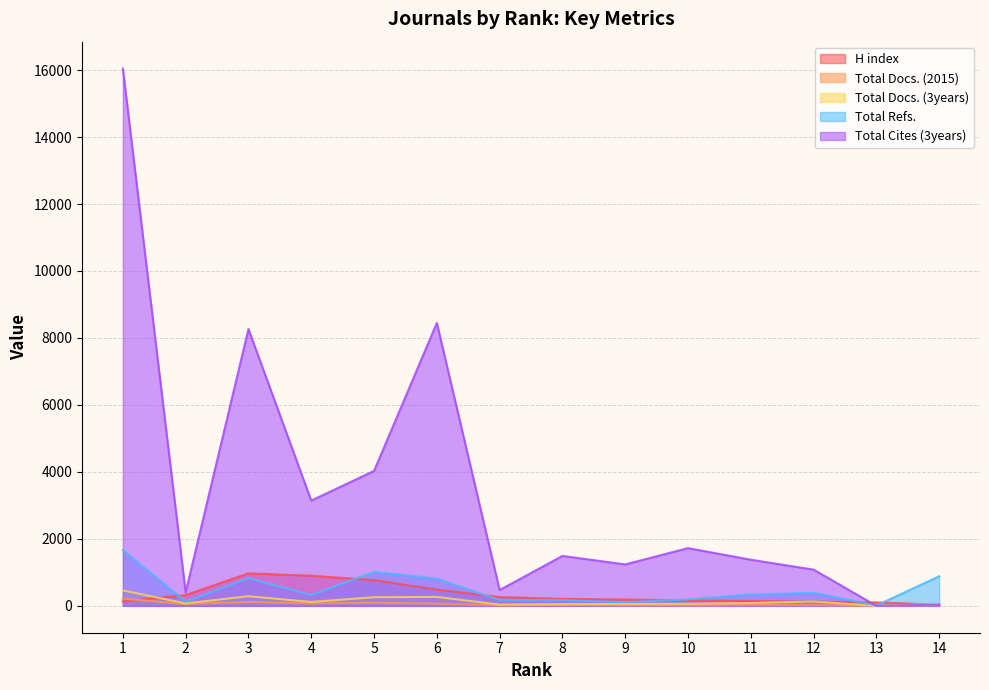

The value of Total Docs. (3years) at 4 is 116. True or false?

True